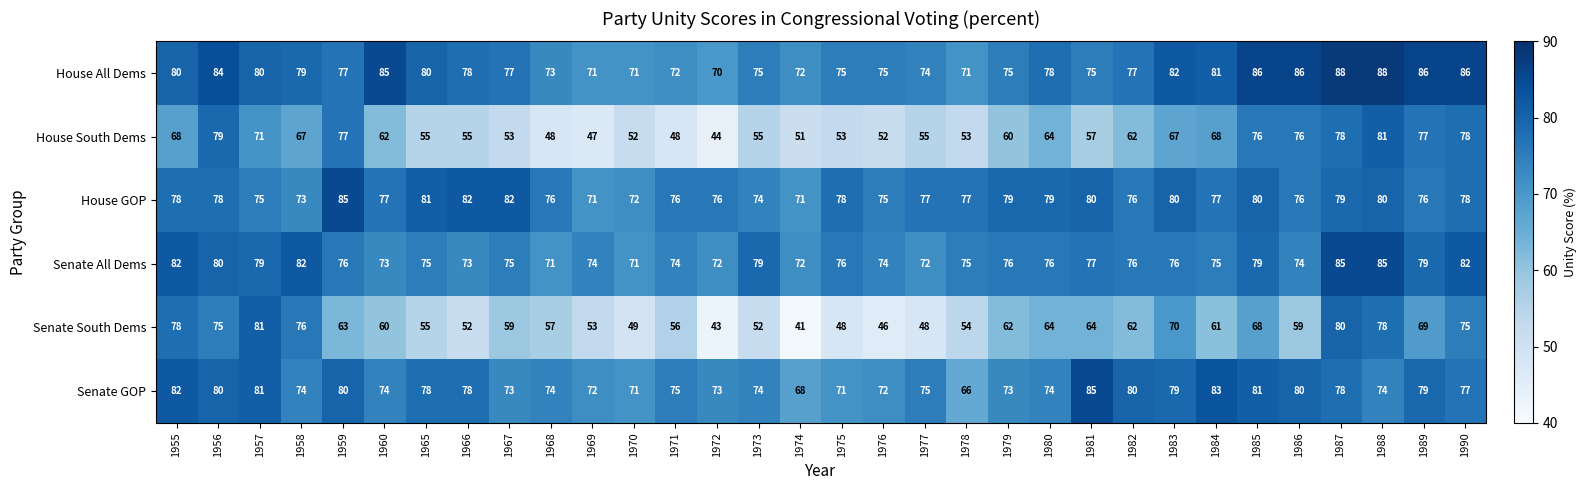

Read the Senate South Dems value at 1989, to the nearest 10.

70